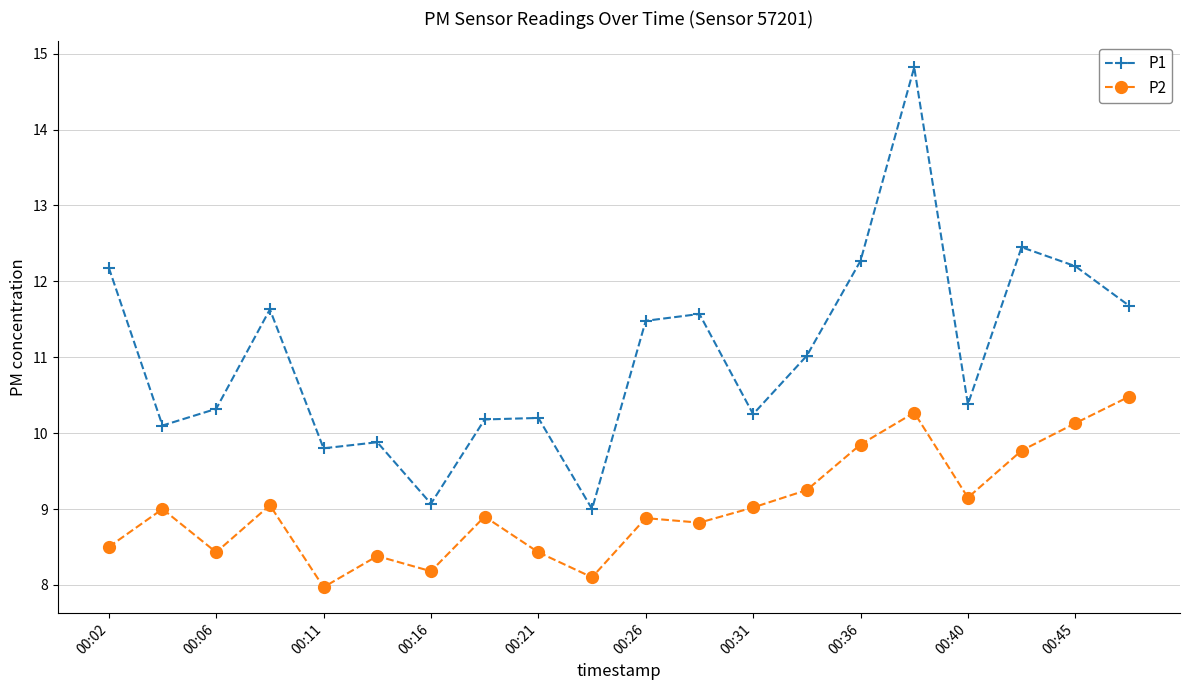

True or false: P2 and P1 cross at least once.

False